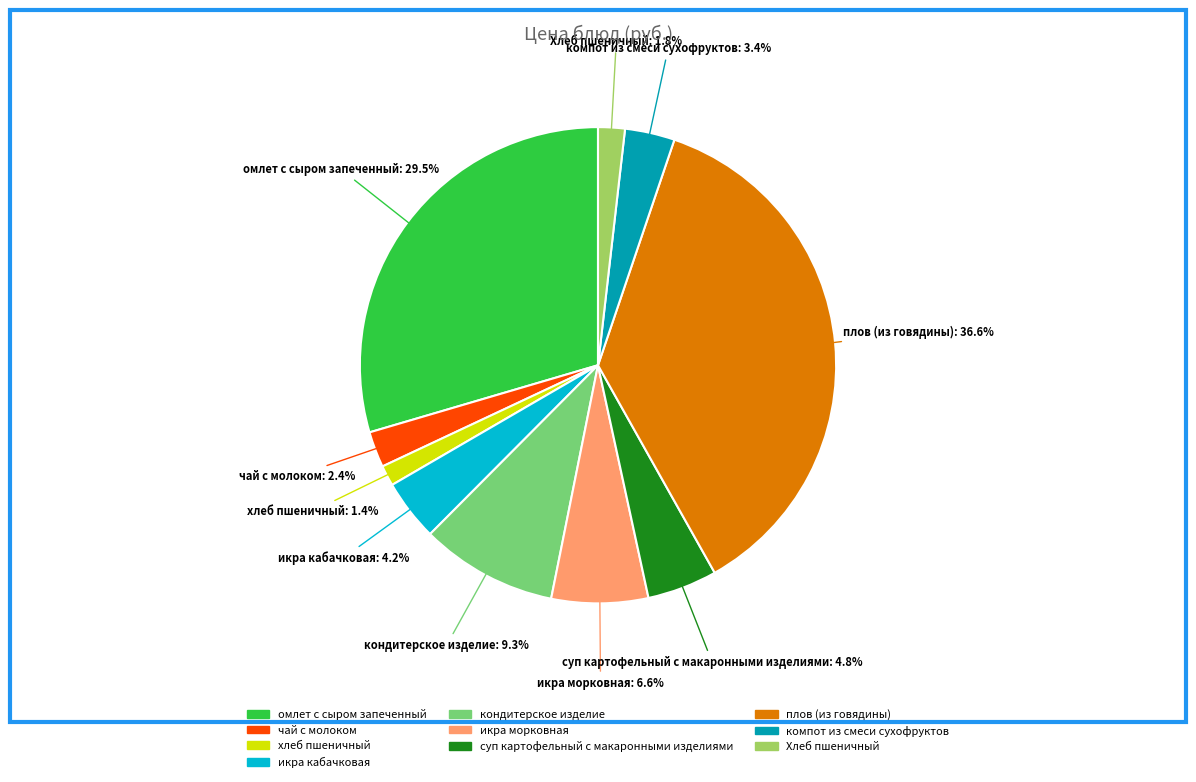

What is the ratio of the value at чай с молоком to the value at икра кабачковая?

0.6